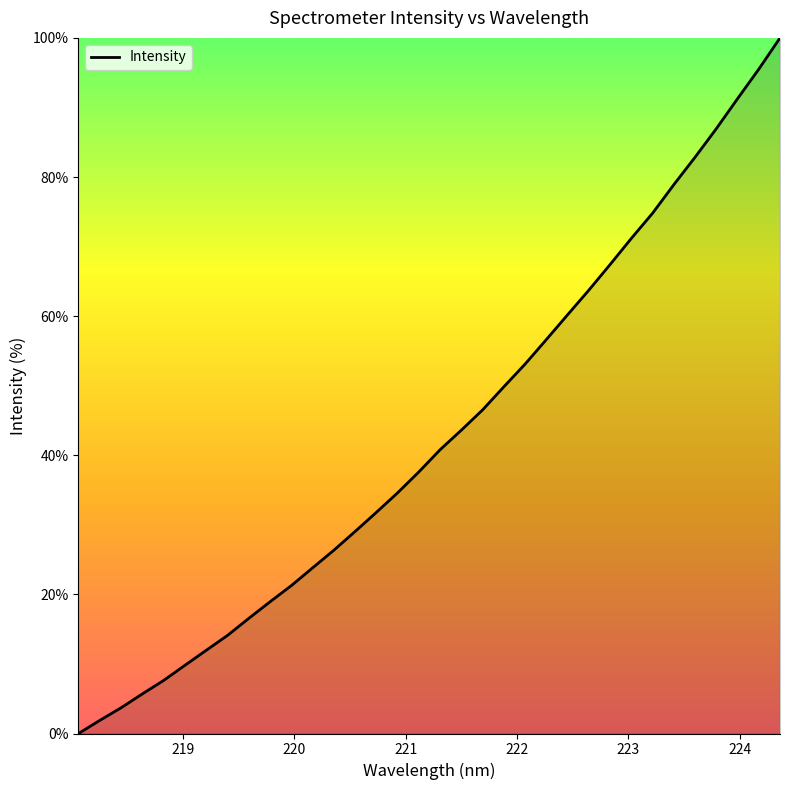

How many values are below 40?

17